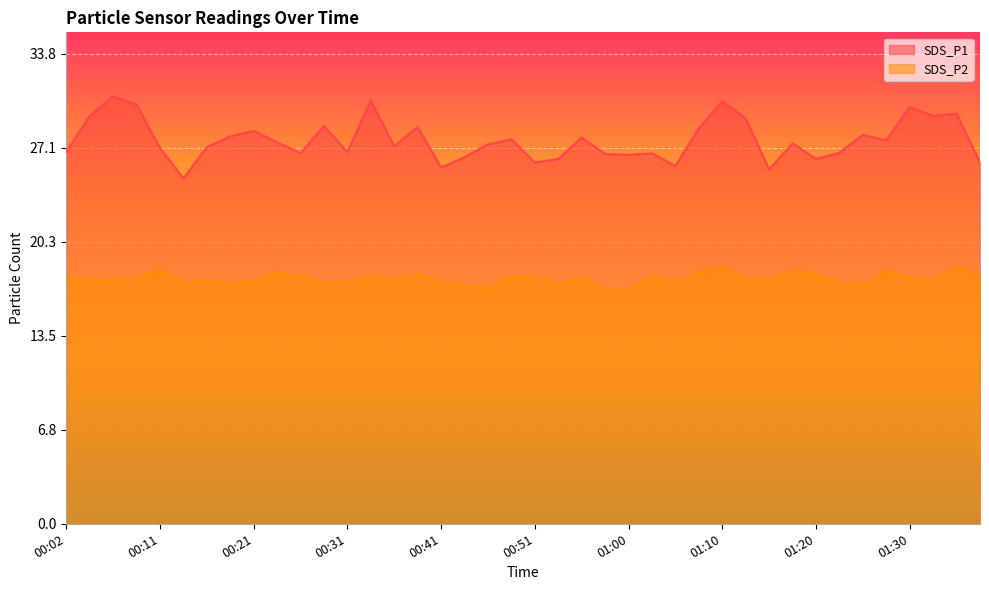

How many lines are shown in the chart?

2